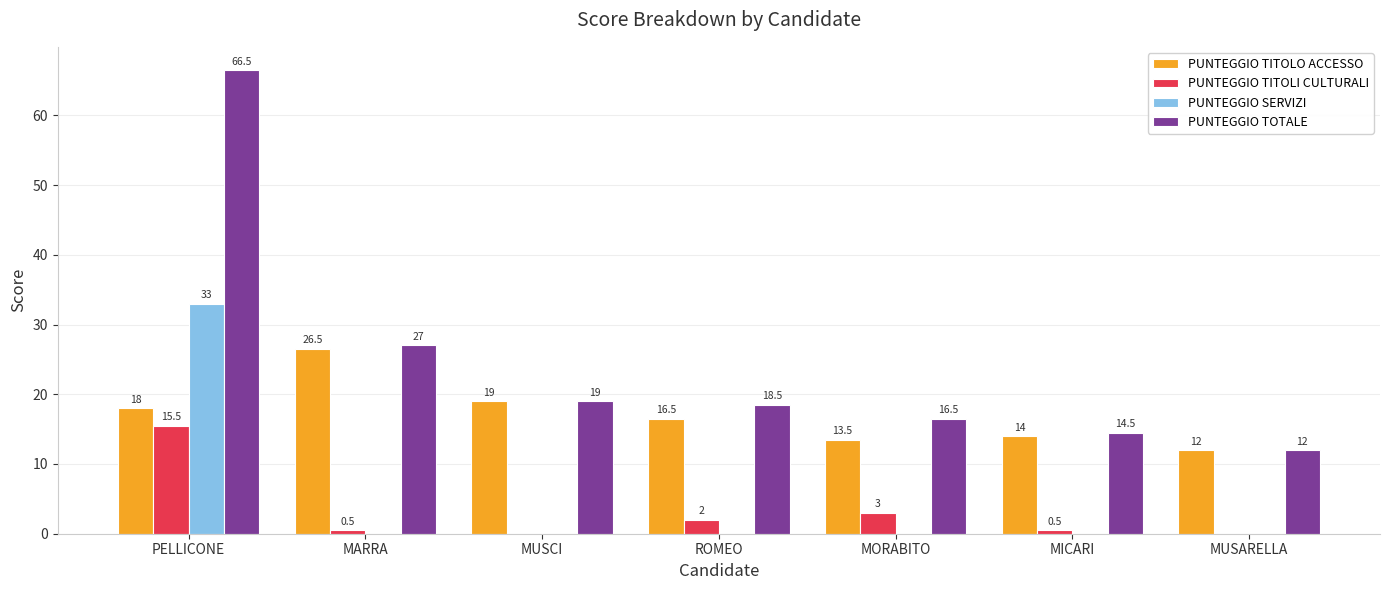

Which series changed the most between MARRA and ROMEO?

PUNTEGGIO TITOLO ACCESSO